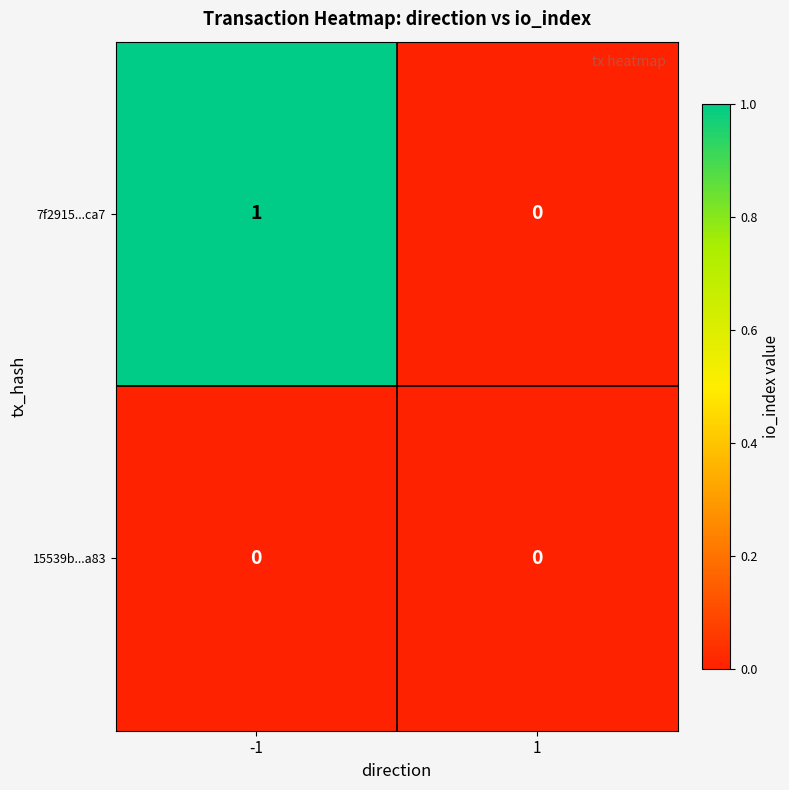

True or false: 7f2915...ca7 has a value of 0 at -1.

False